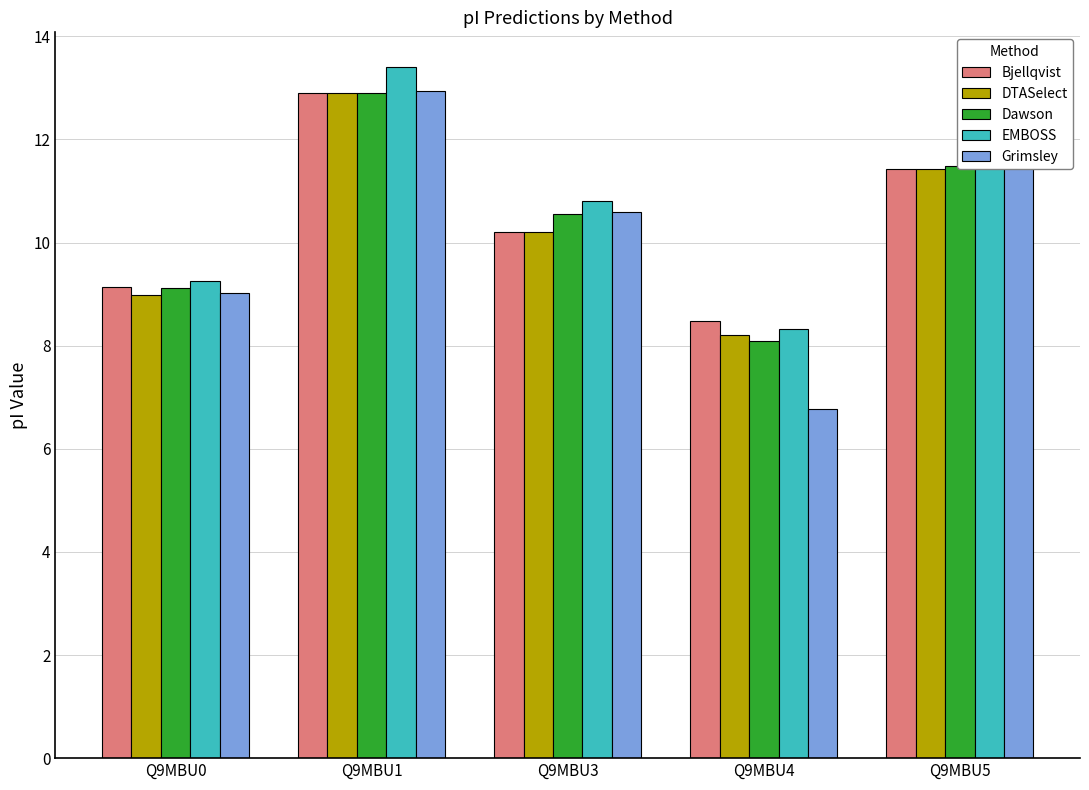

What is the sum of all Grimsley values?

50.8